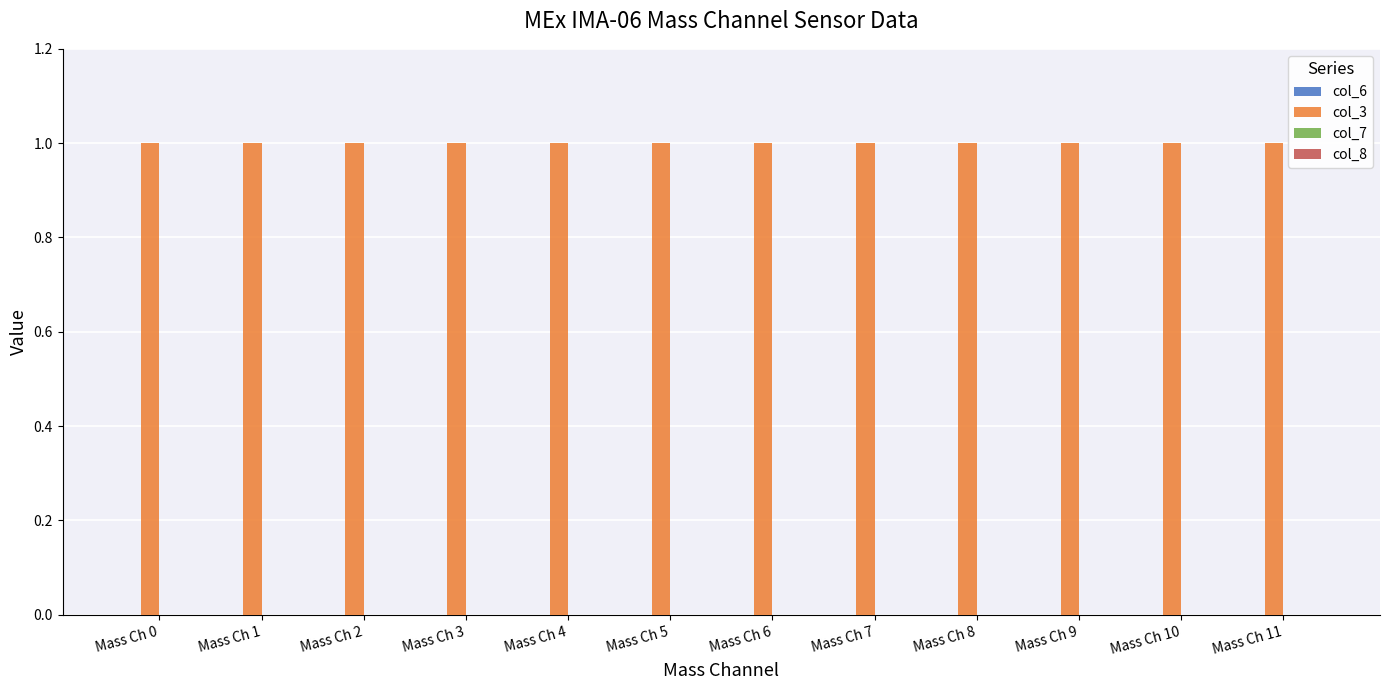

The col_7 series shows 0 at Mass Ch 8. True or false?

True